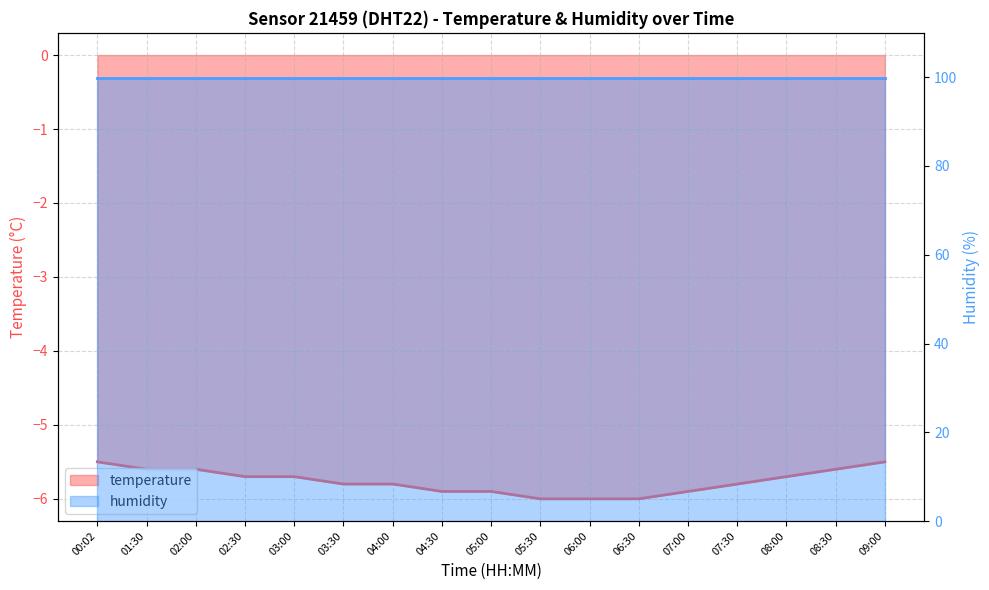

The chart shows a value of -5.6 at 02:00. True or false?

True